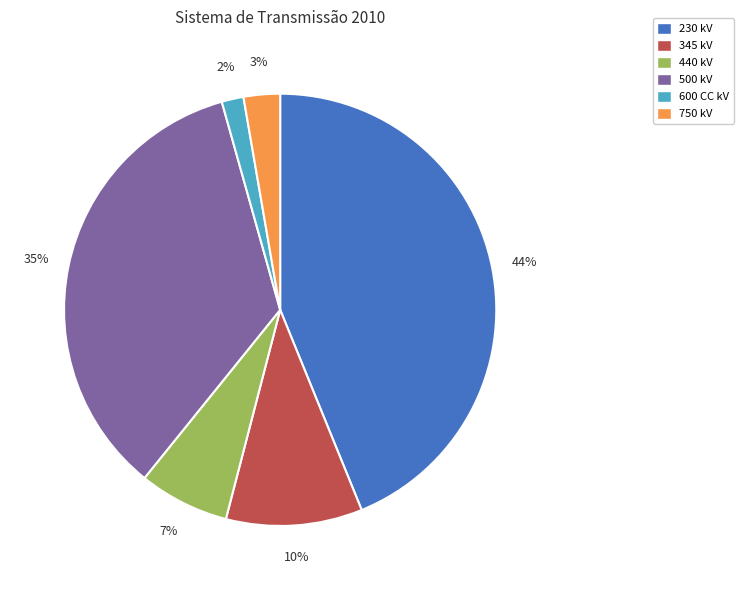

True or false: 500 kV accounts for 35% of the total.

True